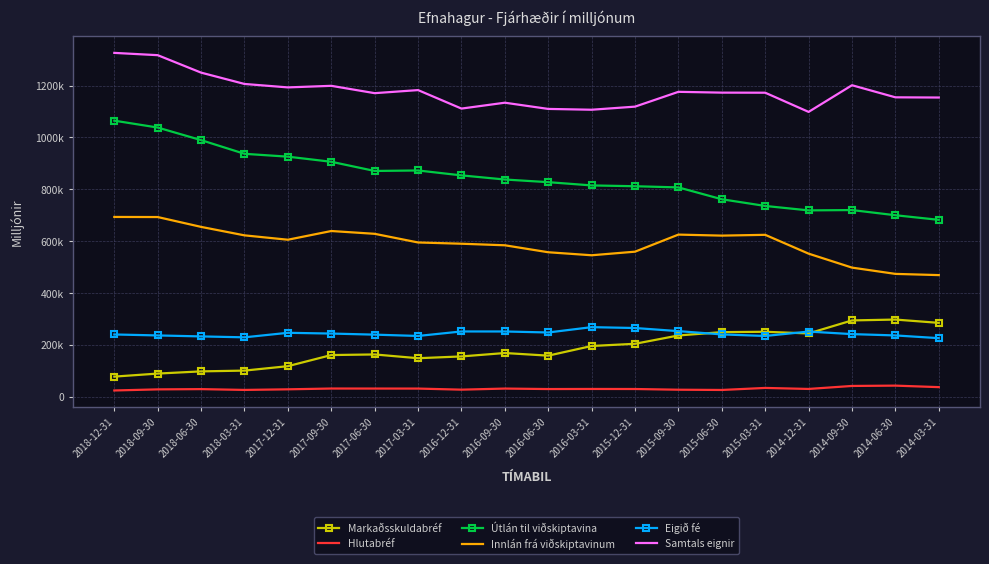

Is it true that Innlán frá viðskiptavinum equals 275401 at 2014-12-31?

False